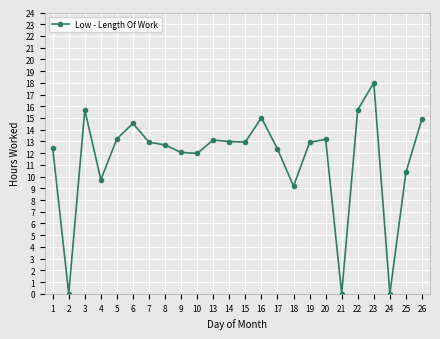

Where is the first local maximum?

3